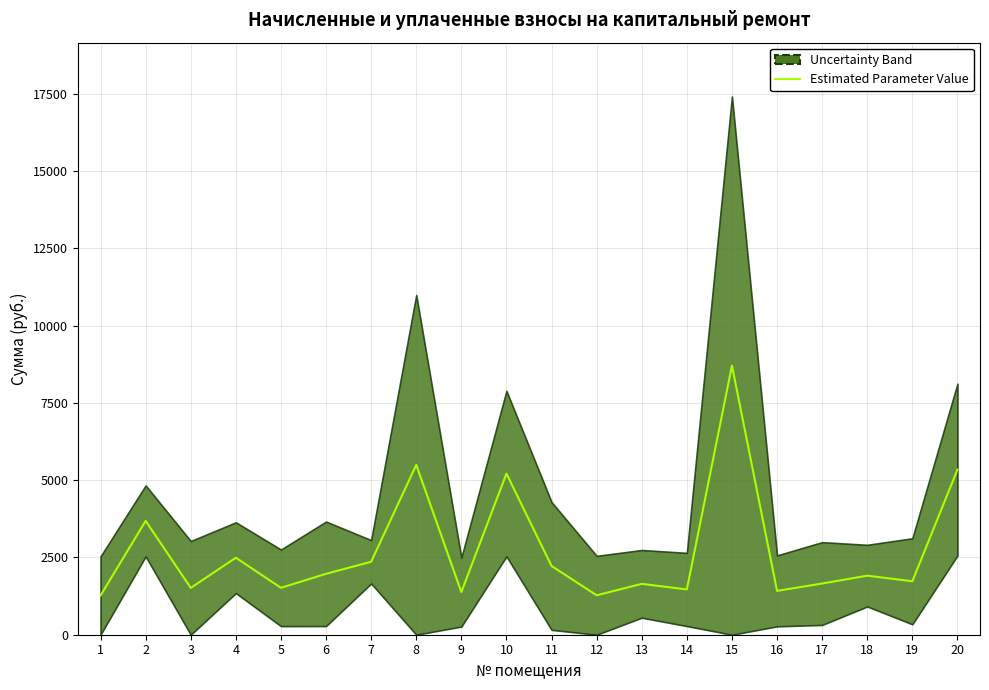

What is the change in value from 18 to 20?

+3431.6